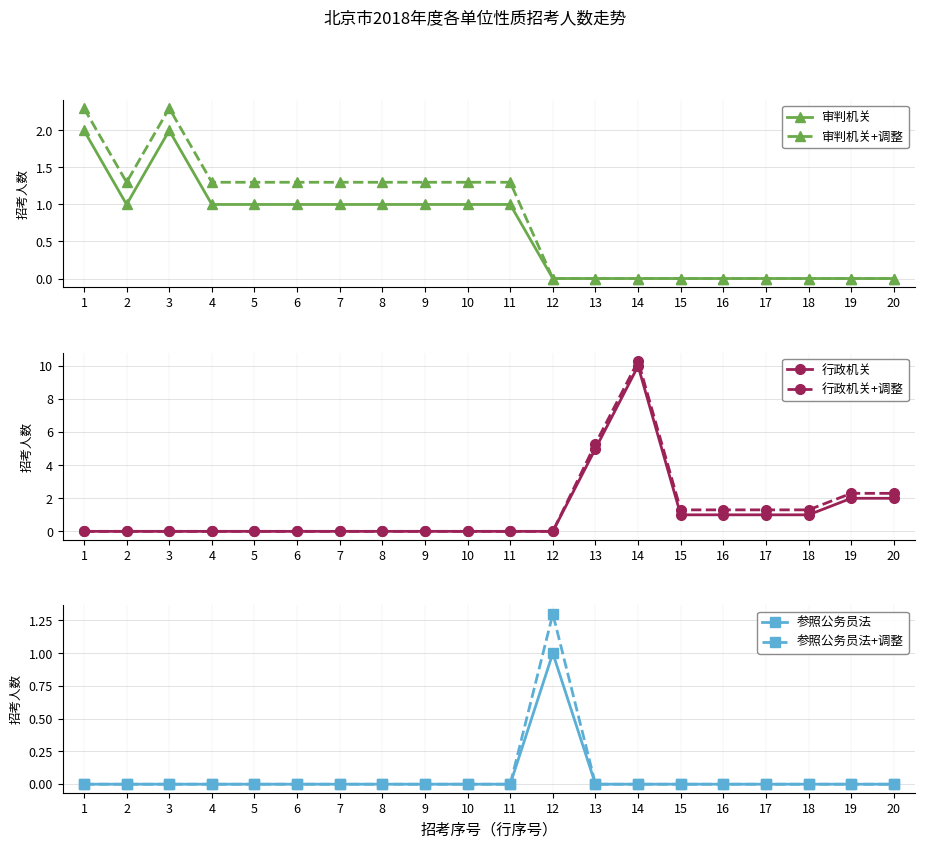

The 行政机关 series shows 1.0 at 16. True or false?

True